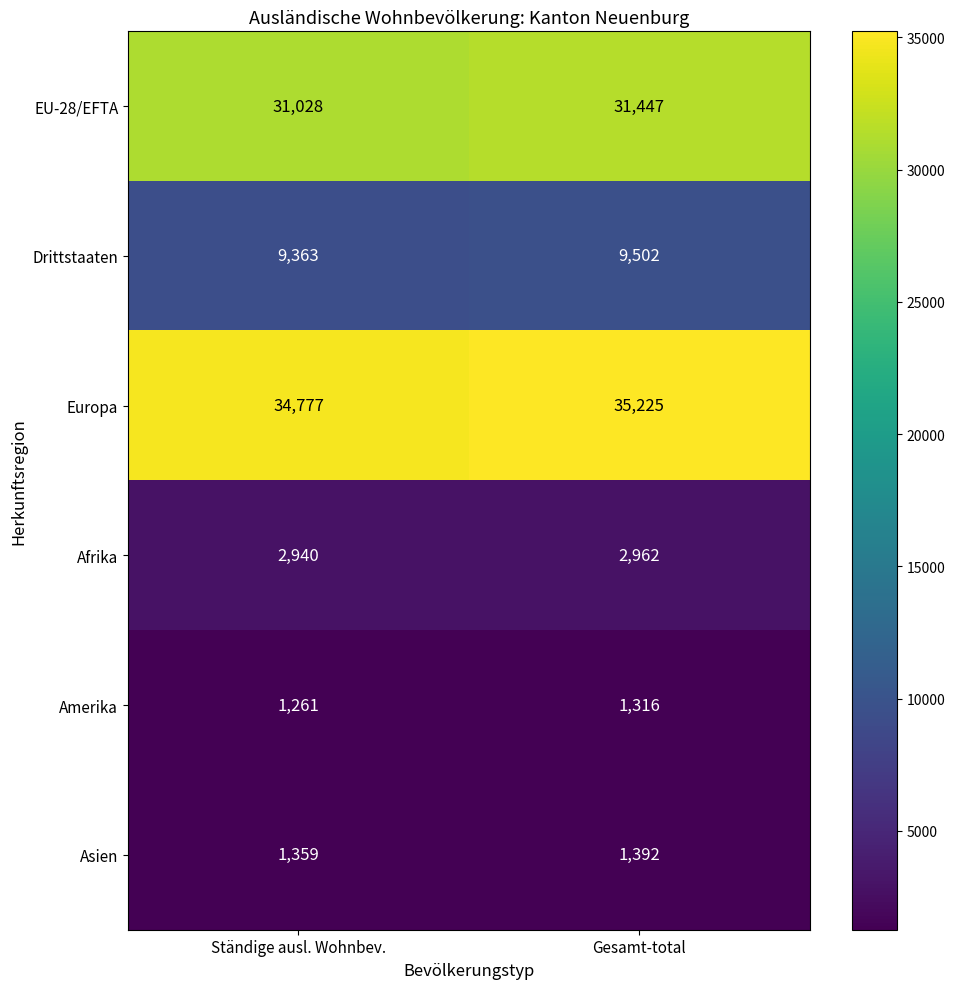

What is the sum of the Europa values at Ständige ausl. Wohnbev. and Gesamt-total?

70002